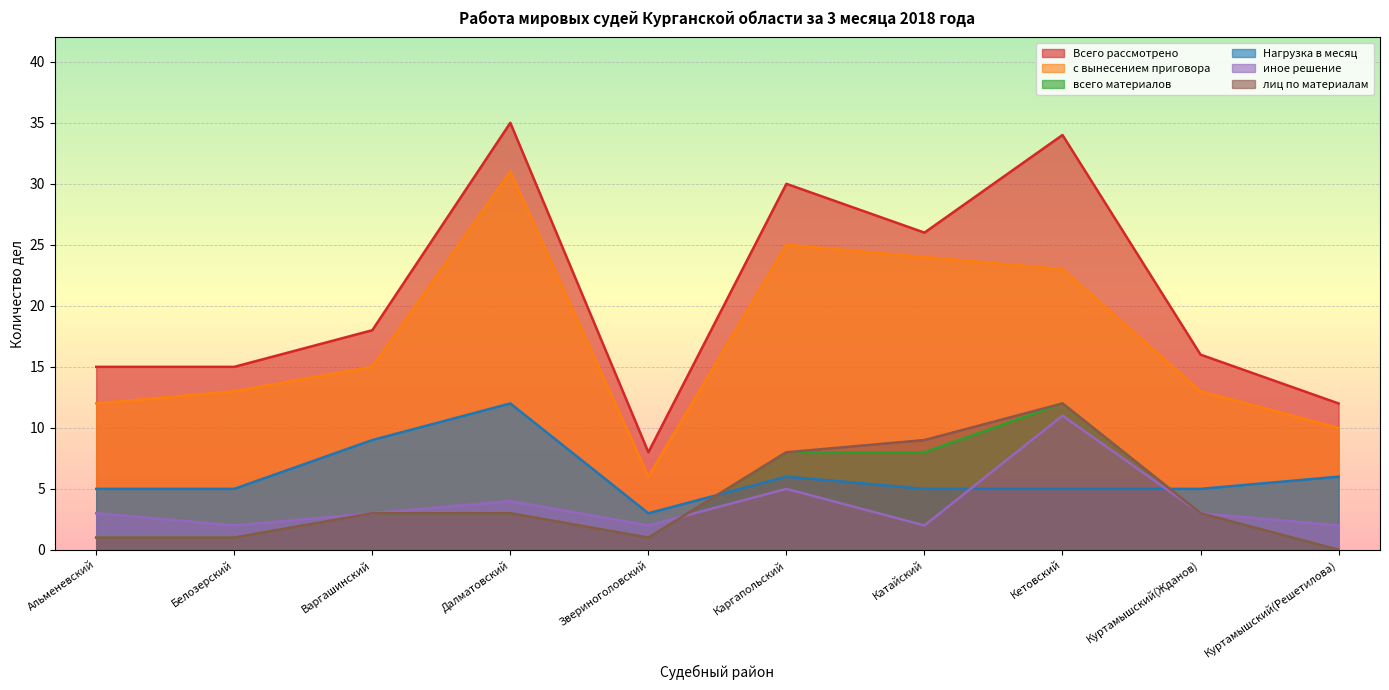

Where is лиц по материалам nearest to the value 6?

Каргапольский